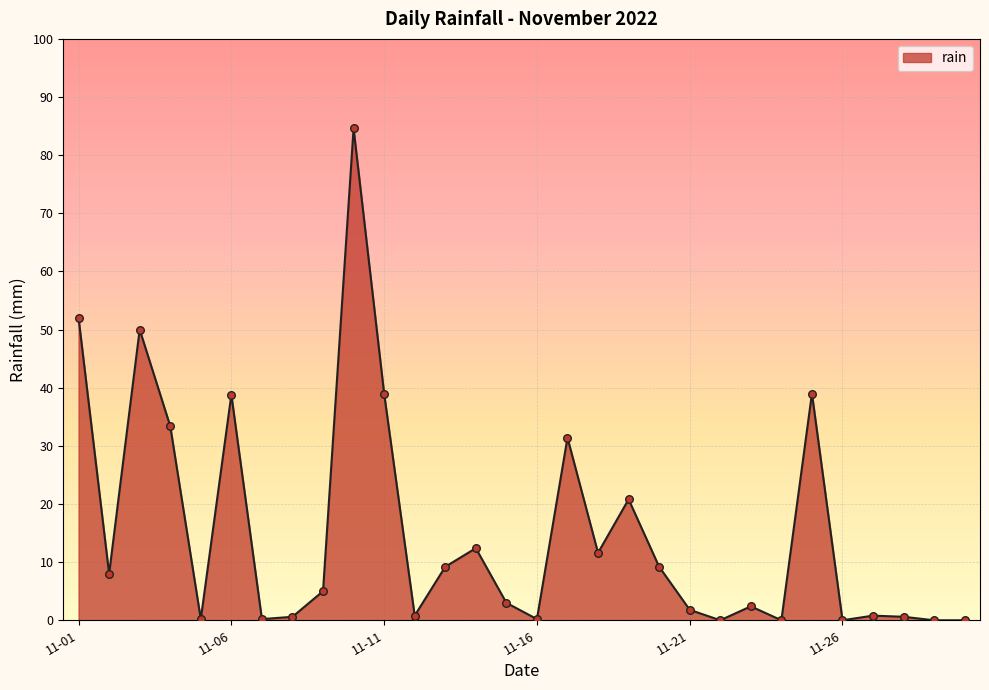

What is the greatest value displayed?

84.6